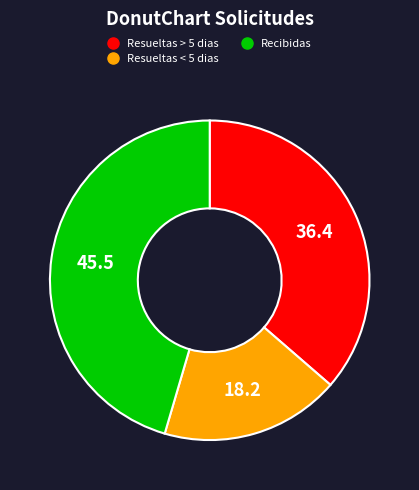

Is there any slice that represents more than half of the pie?

No